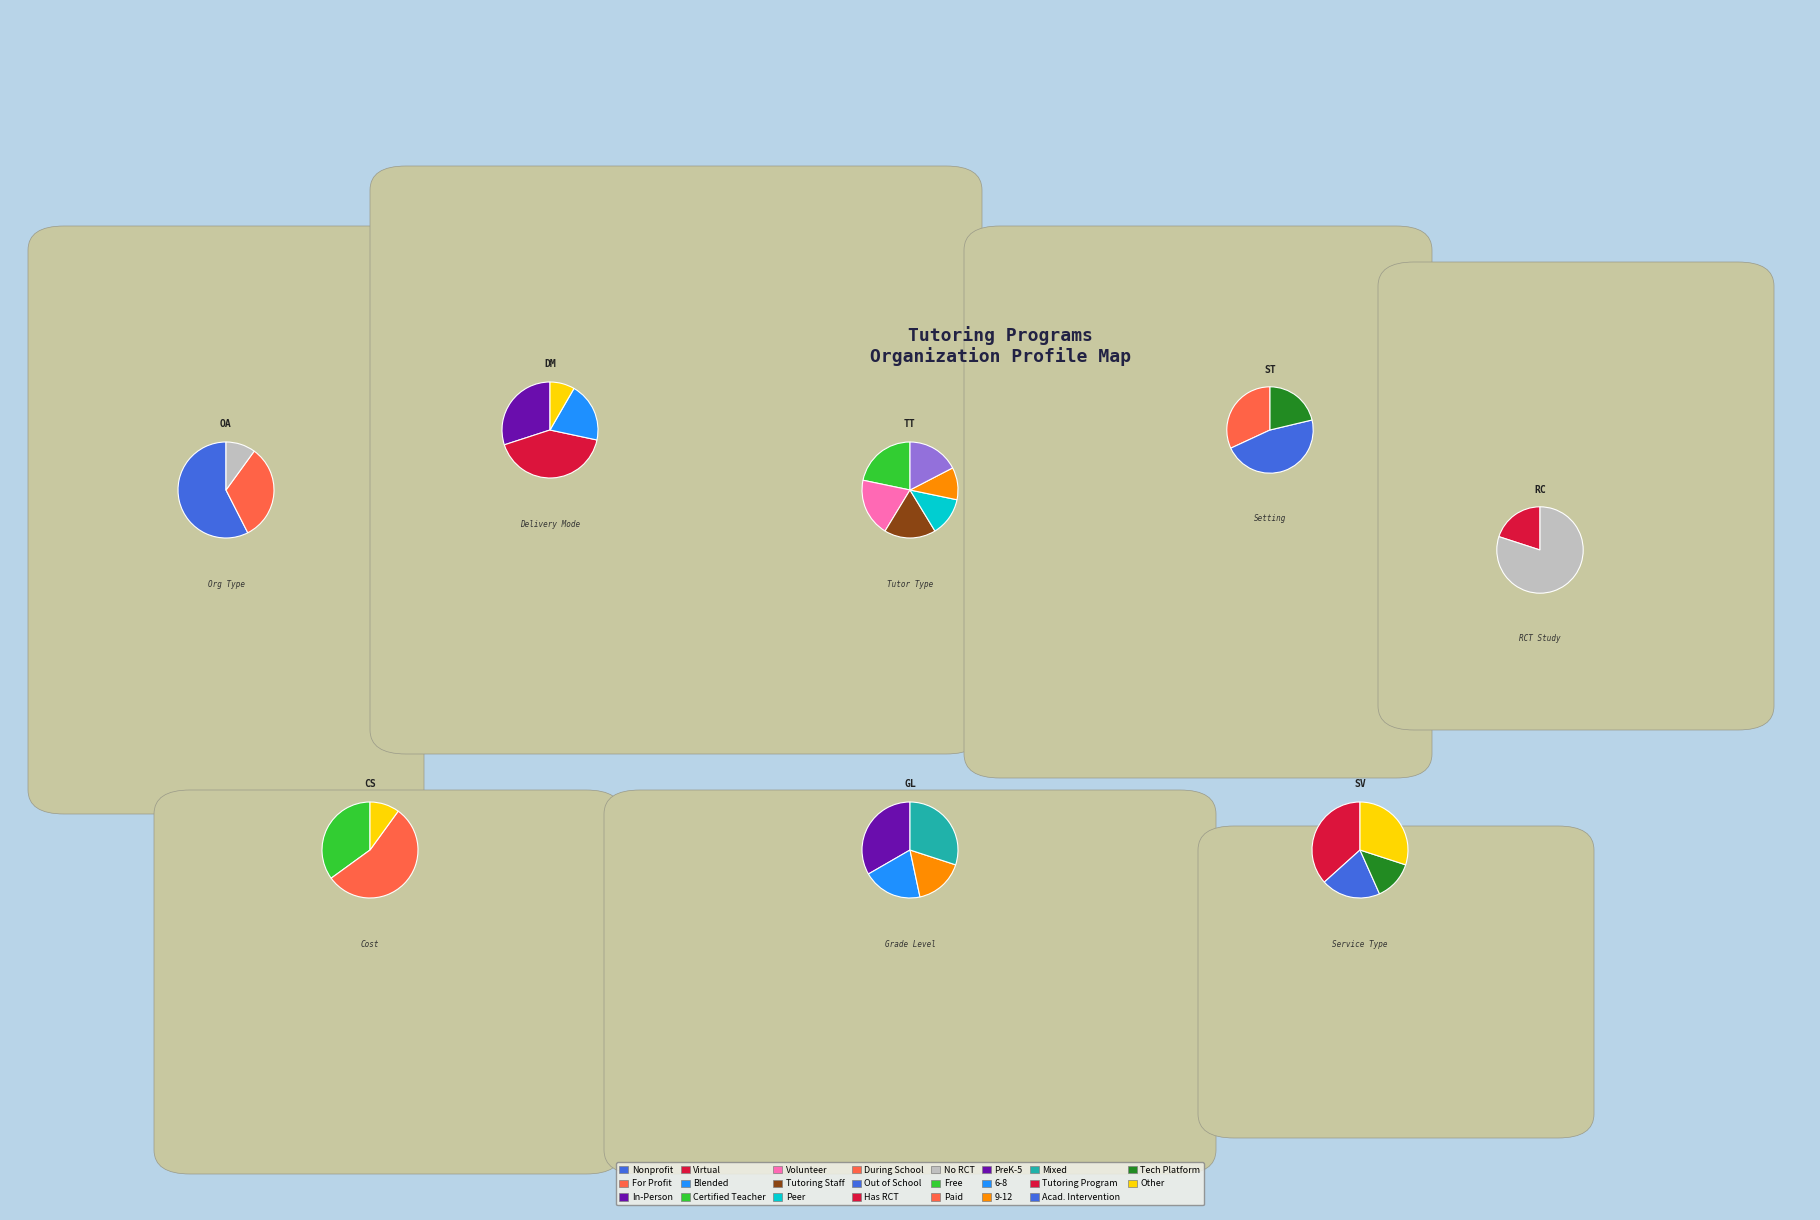

Count the number of slices in the pie.

6